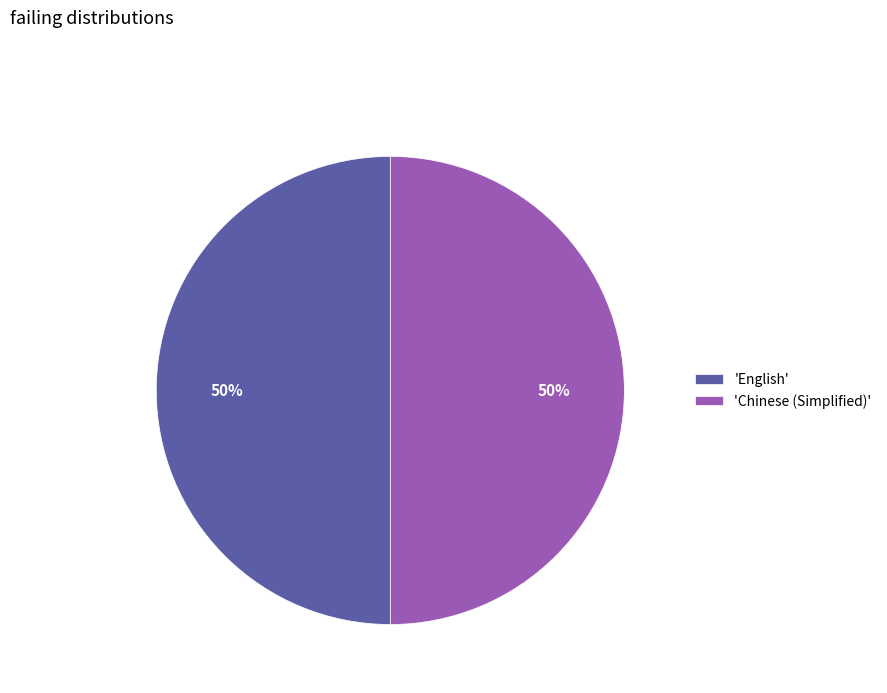

Is it true that 'English' is 44% of the pie?

False